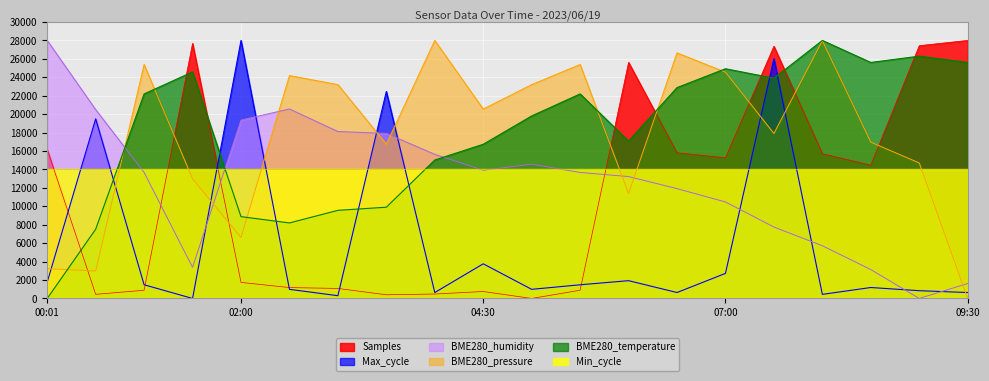

Rank the categories by Samples value from lowest to highest.

05:00, 03:30, 00:30, 04:00, 04:30, 01:00, 05:30, 03:00, 02:30, 02:00, 08:30, 07:00, 08:00, 06:30, 00:01, 06:00, 07:30, 09:00, 01:30, 09:30